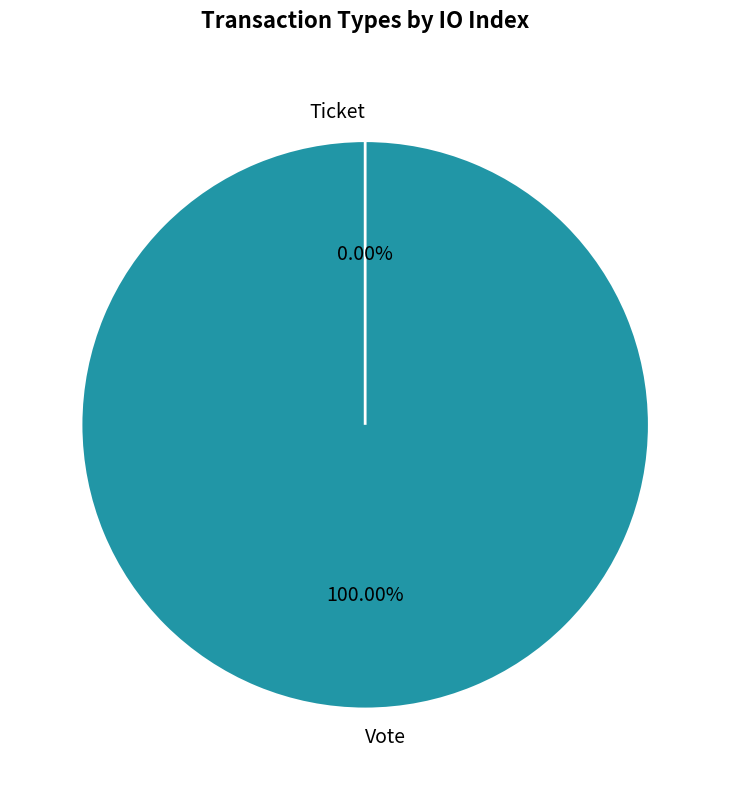

Is there any slice that represents more than half of the pie?

Yes